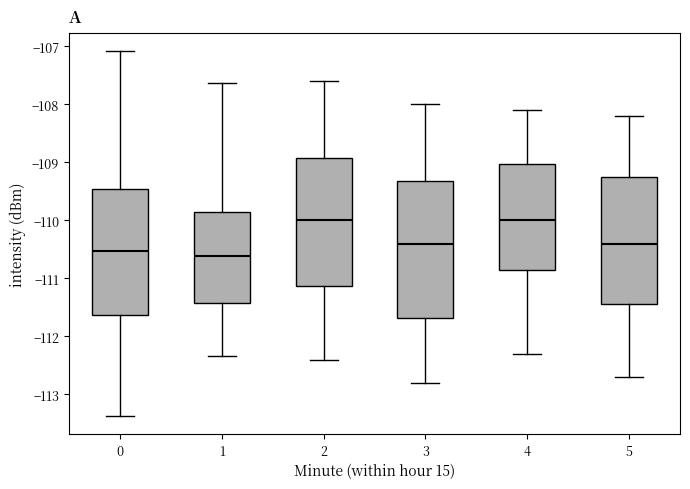

Which box is the tallest, from its lower edge to its upper edge?

3